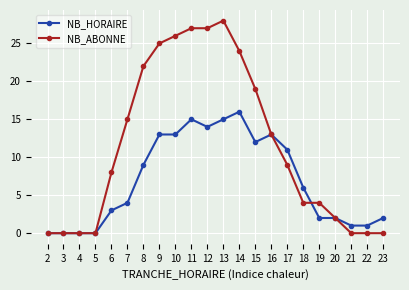

Is it true that NB_HORAIRE equals -6 at 3?

False